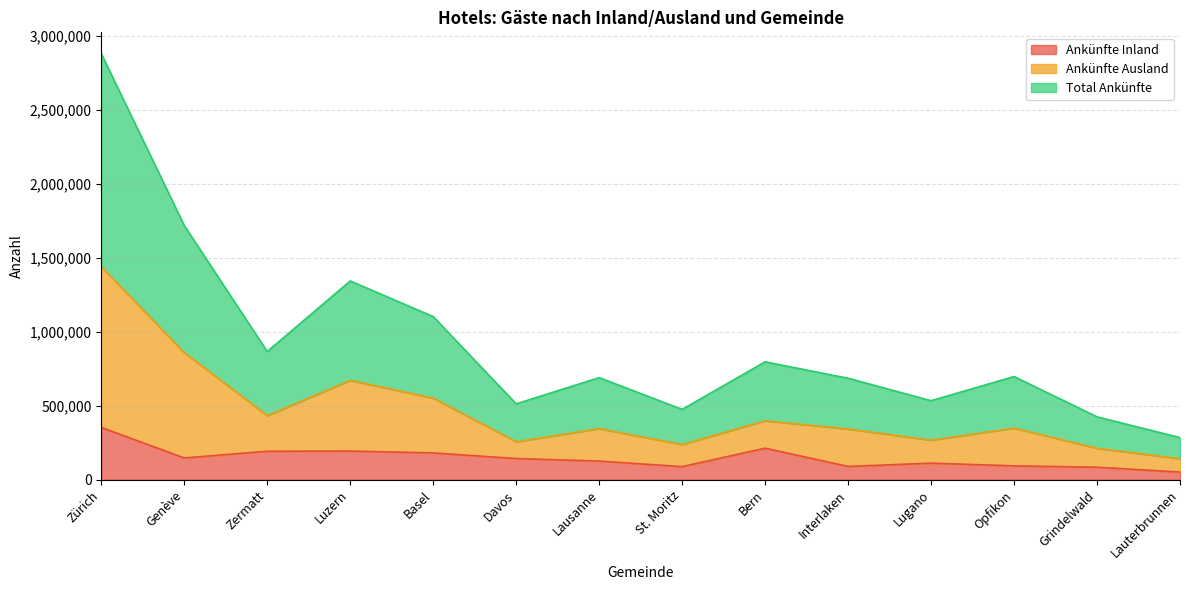

Where does the Total Ankünfte series first go above 697128?

Zürich